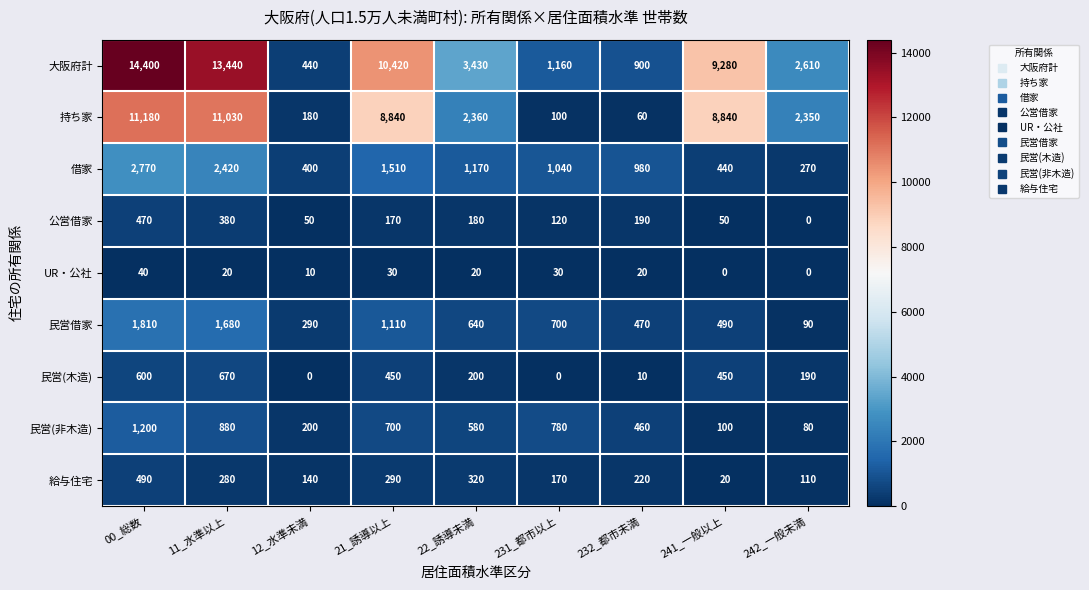

What is the total value across all series at 242_一般未満?

5700